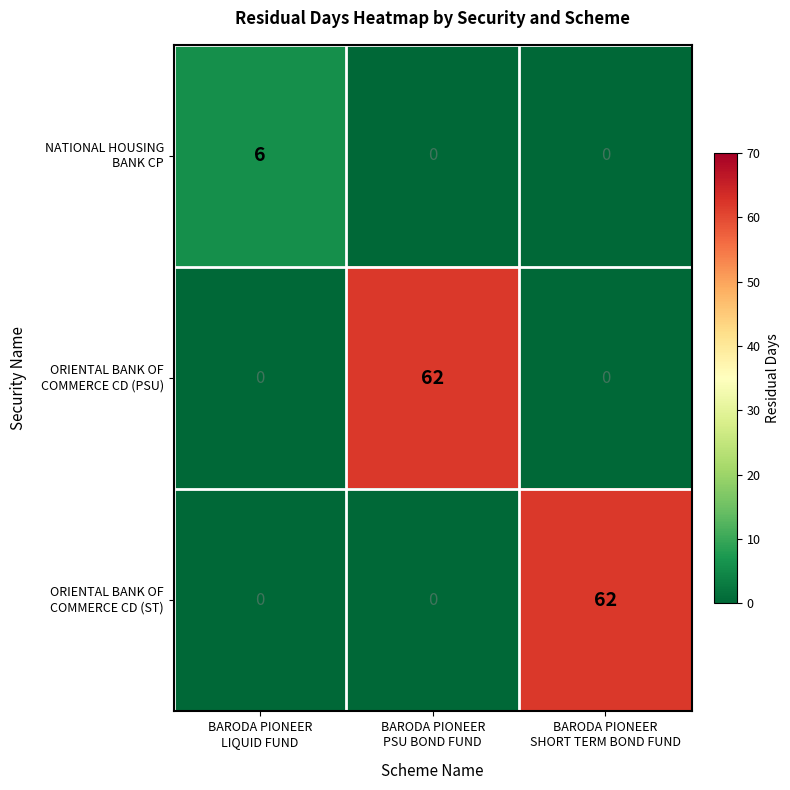

What is the maximum value shown in the chart?

62